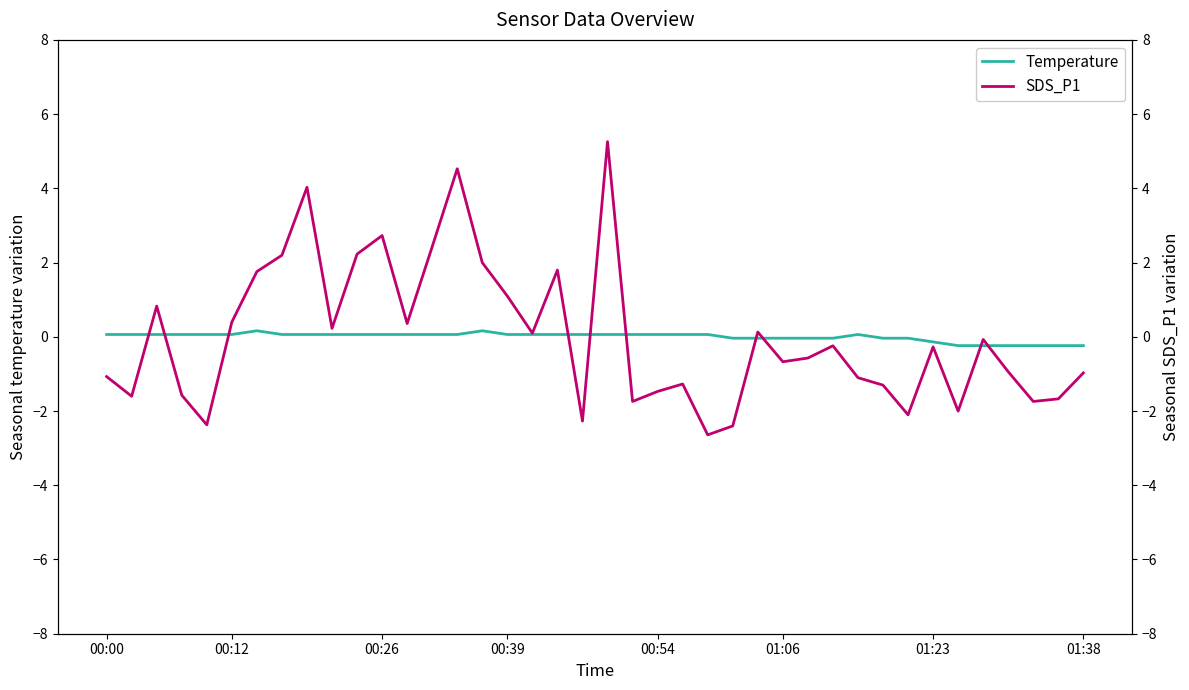

True or false: Temperature and SDS_P1 intersect in this chart.

True